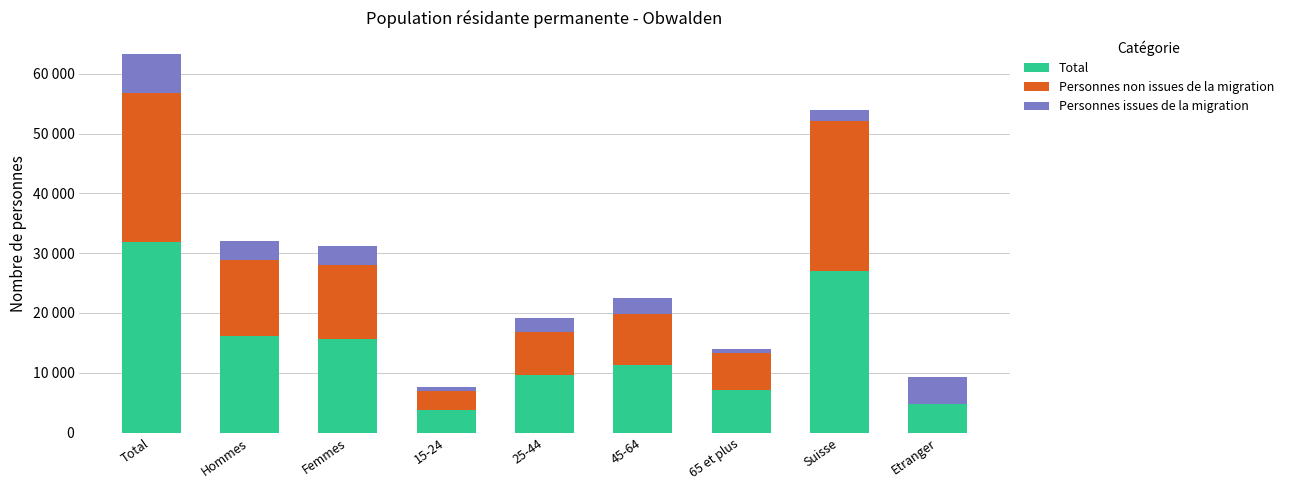

Rank the series at 25-44 from highest to lowest value.

Total, Personnes non issues de la migration, Personnes issues de la migration